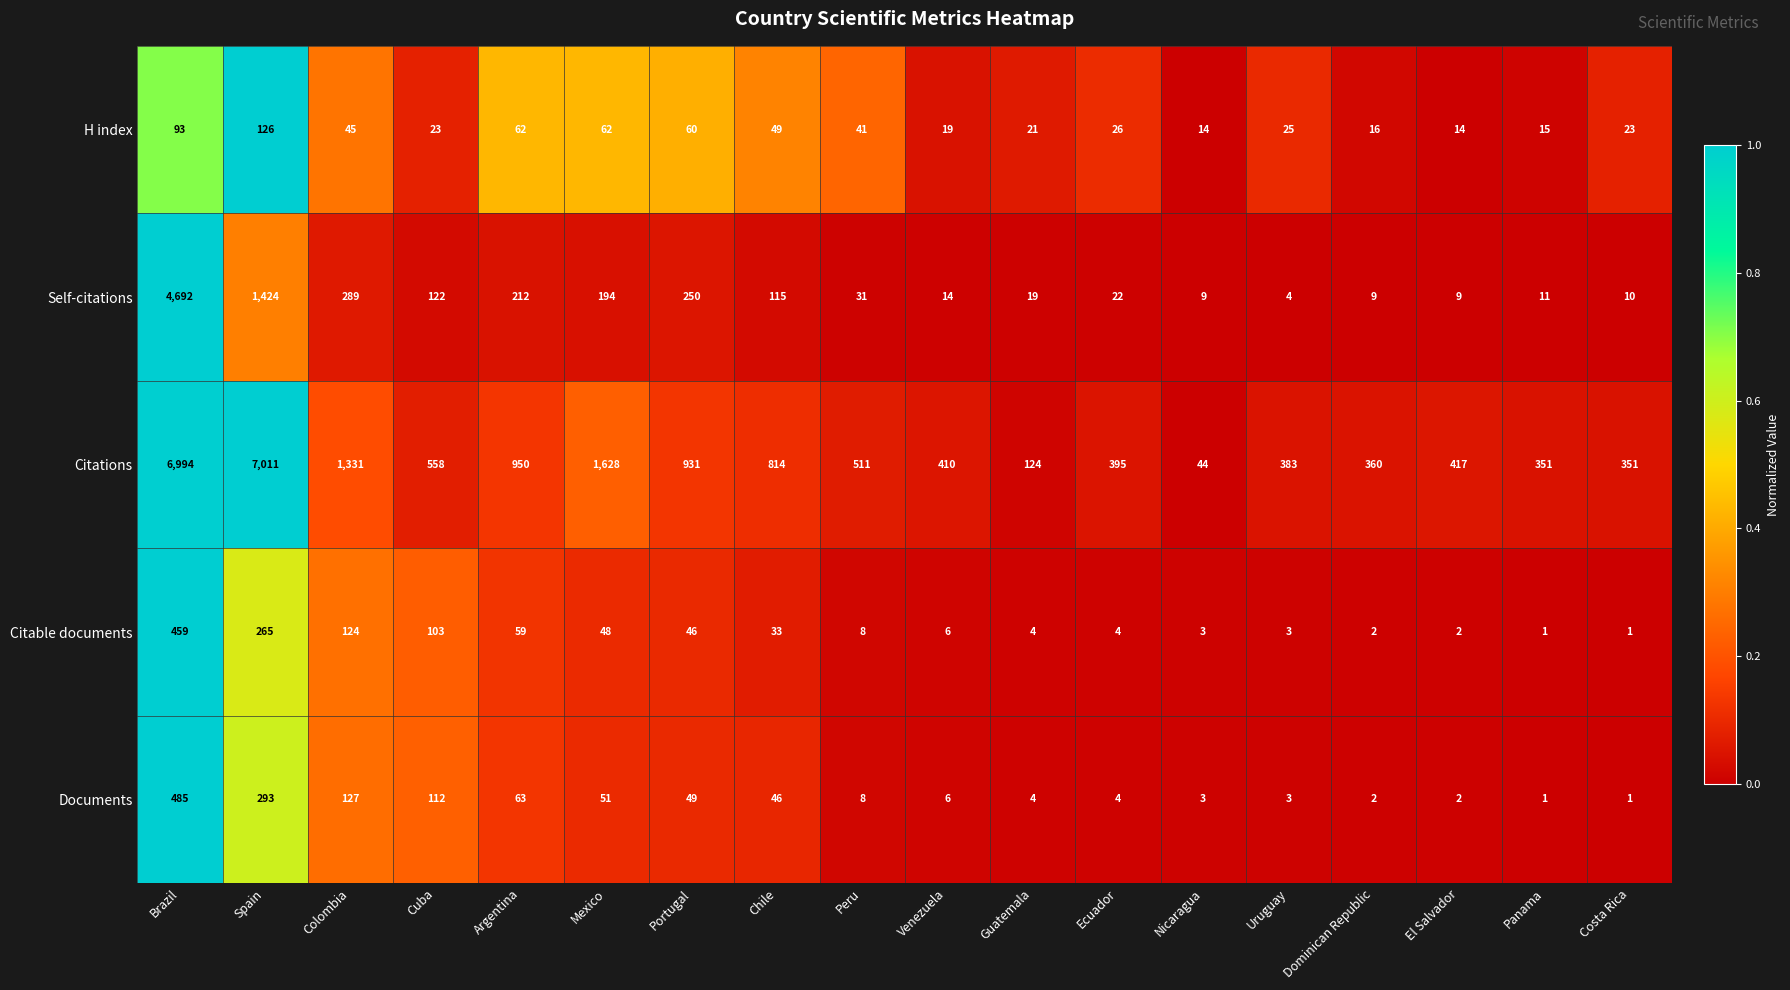

Rank the series at Argentina from lowest to highest value.

Citable documents, H index, Documents, Self-citations, Citations